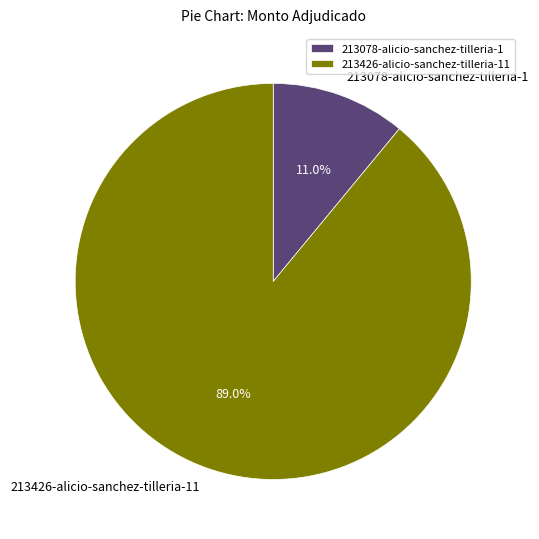

To the nearest percent, what portion does 213078-alicio-sanchez-tilleria-1 represent?

11%